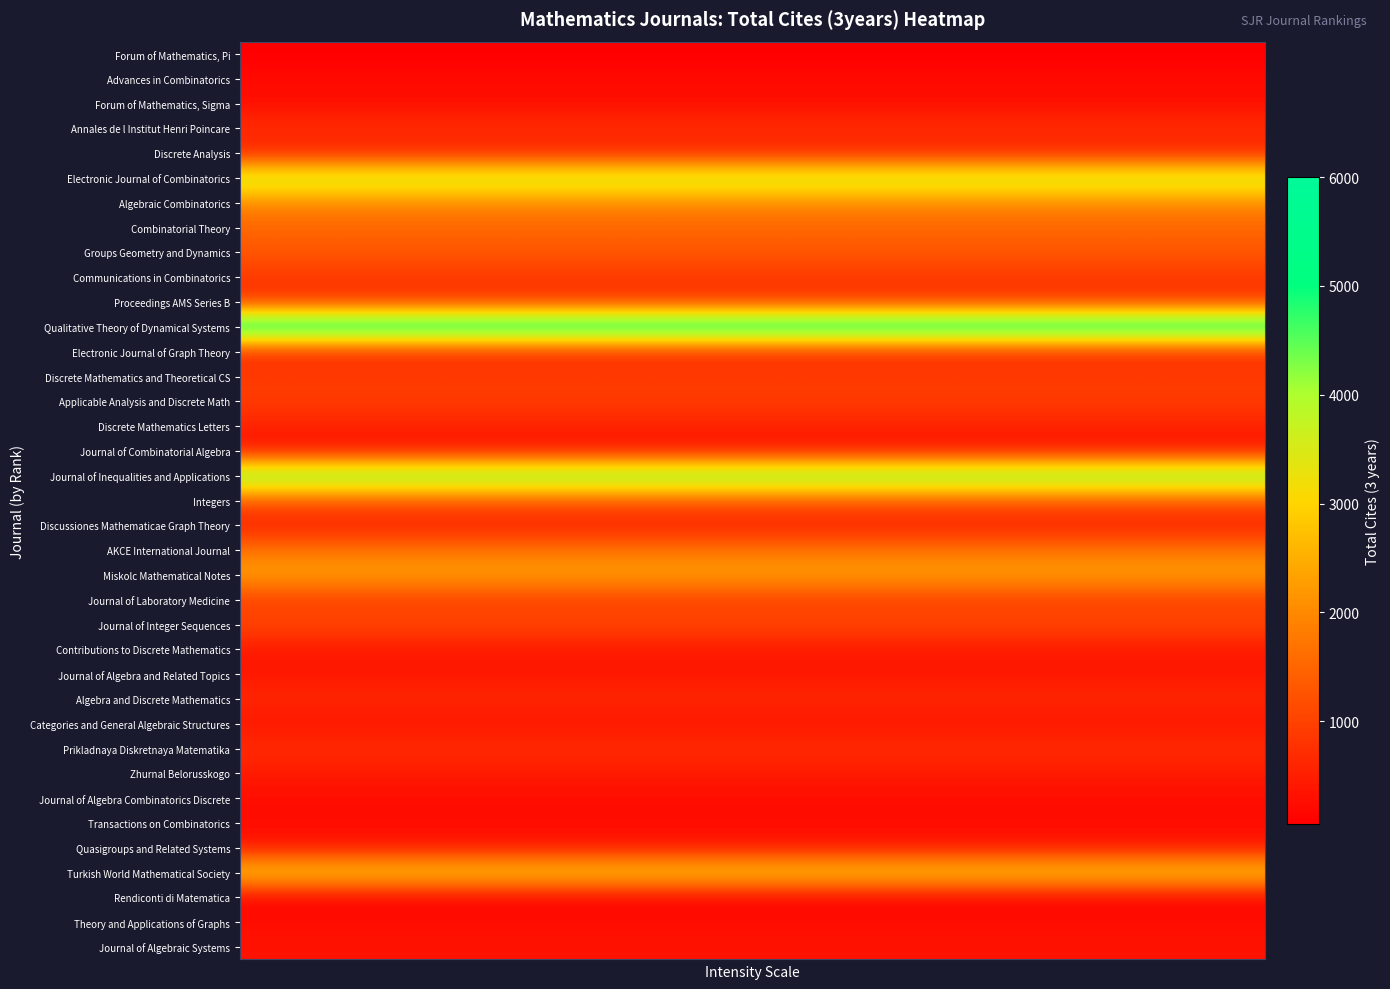

Which series has the largest total across all categories?

Qualitative Theory of Dynamical Systems